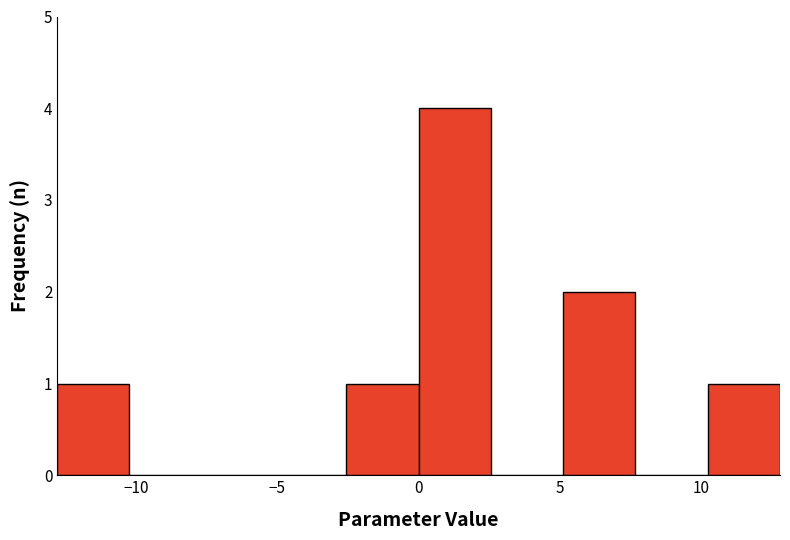

Which range on the x-axis has the tallest bar?

0.0 to 2.5